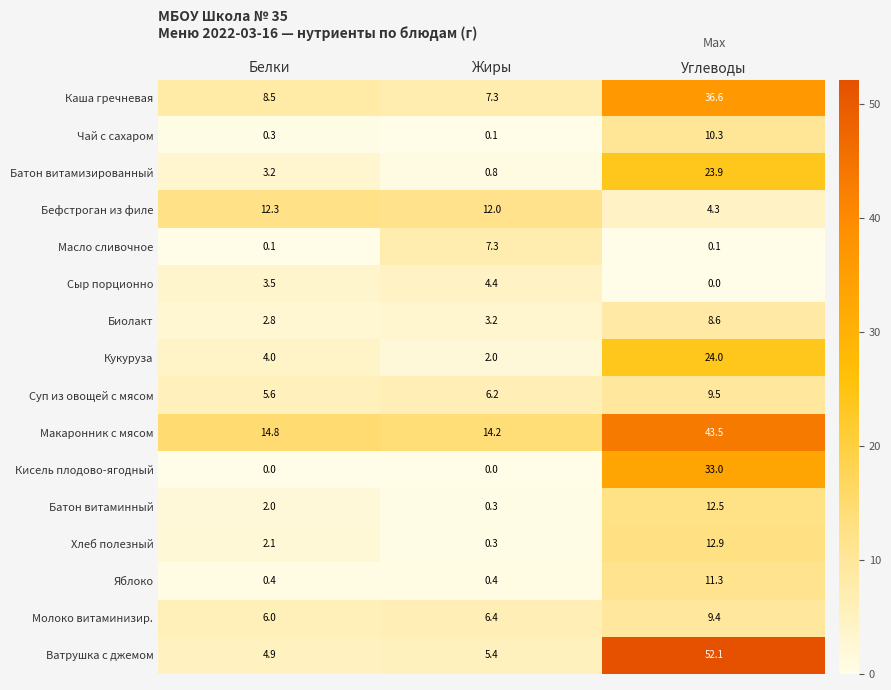

At how many categories does at least one series exceed 8?

3